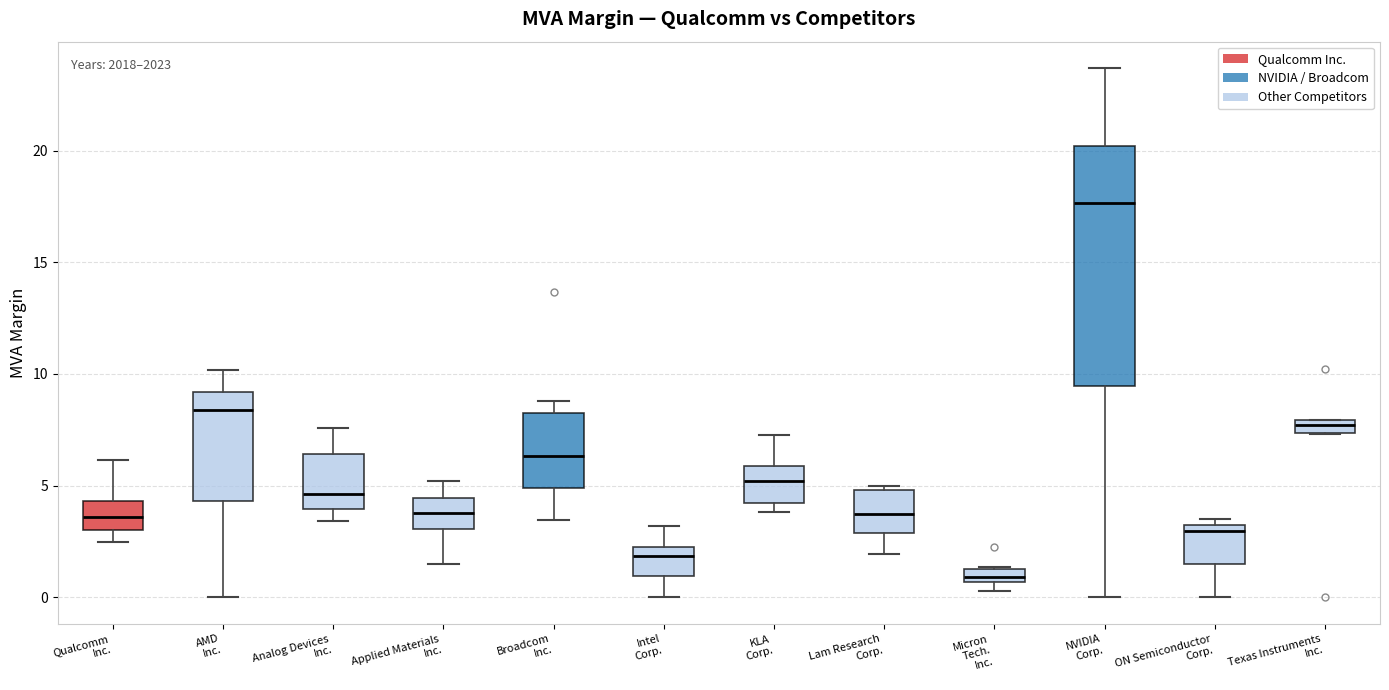

Which box is the tallest, from its lower edge to its upper edge?

NVIDIA Corp.